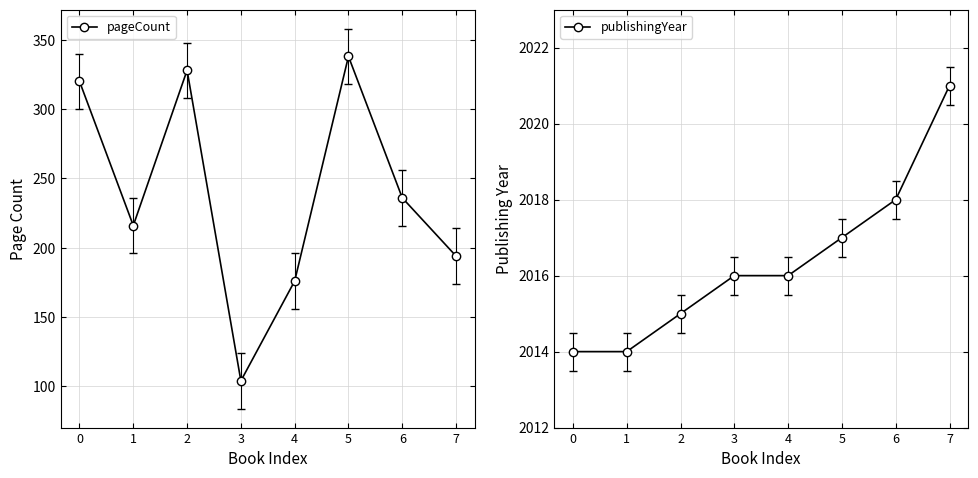

Is this an area chart (filled region under the line)?

No